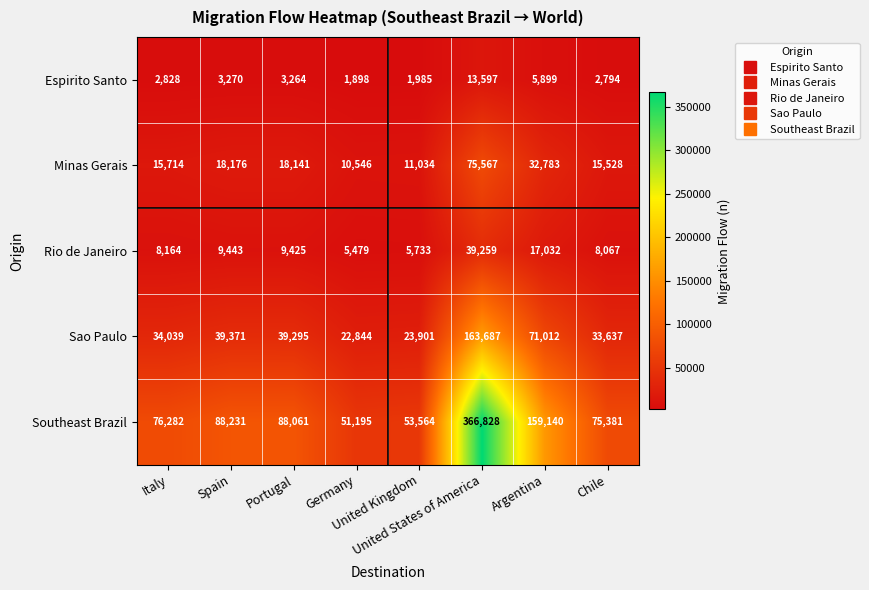

What is the minimum value shown in the chart?

1898